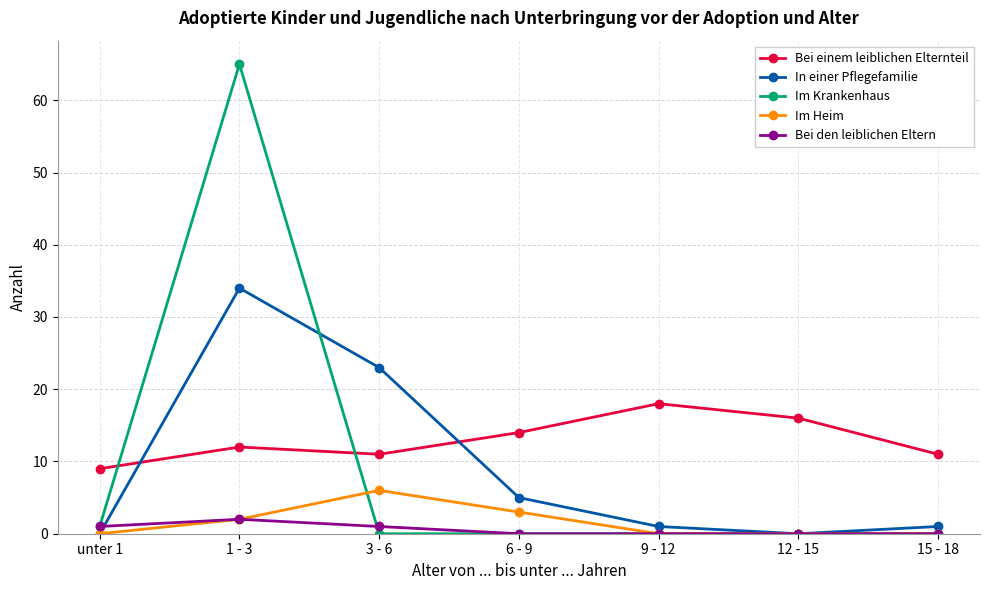

How many lines are shown in the chart?

5